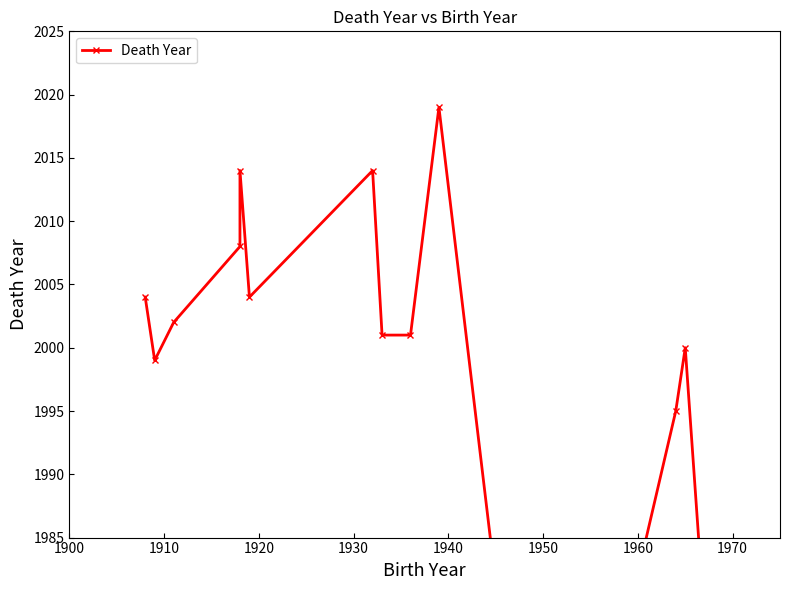

Reading left to right, list all the values displayed in this chart.

2004	1999	2002	2008	2014	2004	2014	2001	2001	2019	1950	1995	2000	1968	2013